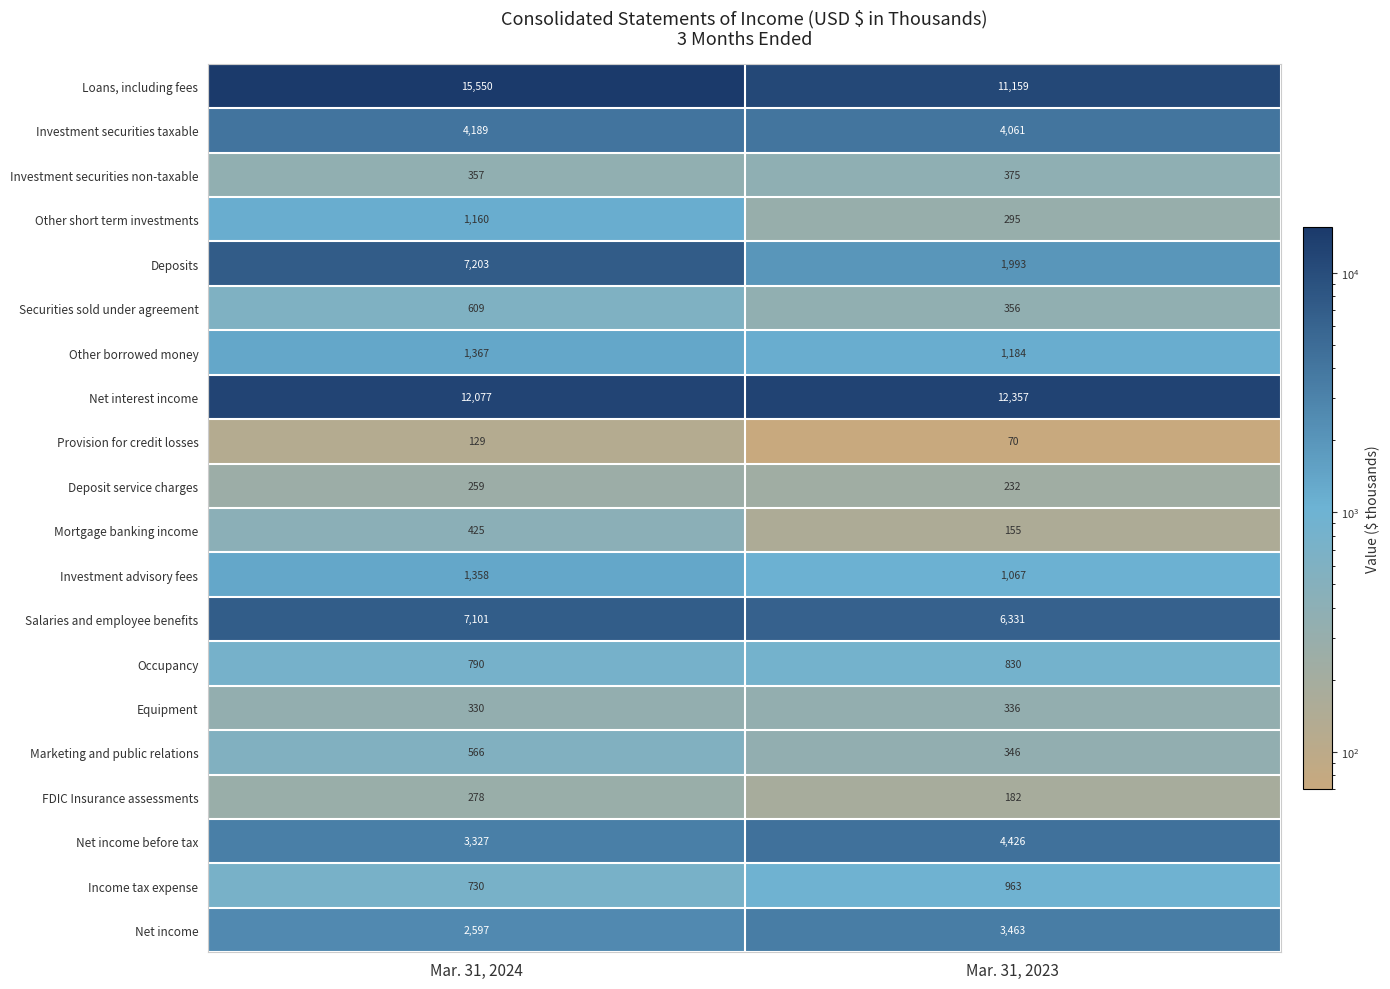

Is the value of Securities sold under agreement at Mar. 31, 2023 greater than the value of Other short term investments at Mar. 31, 2023?

Yes